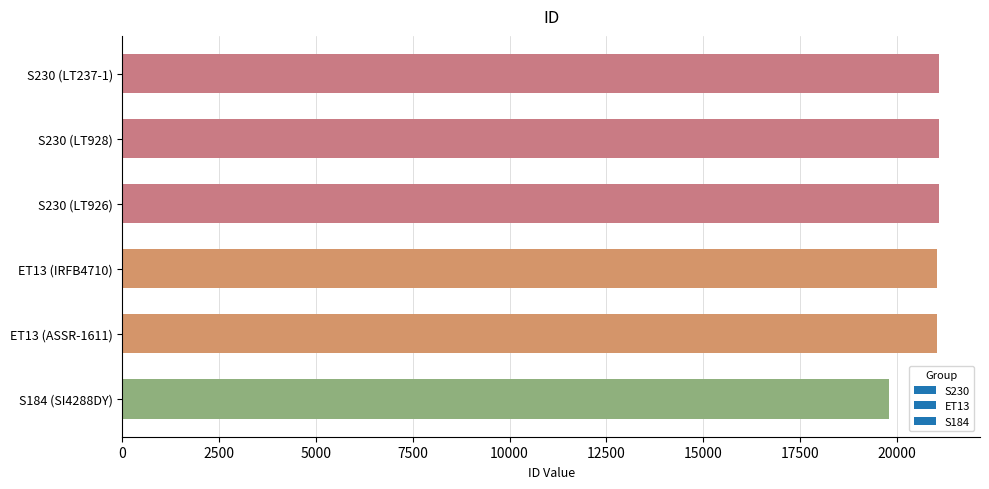

What is the smallest value displayed?

19792